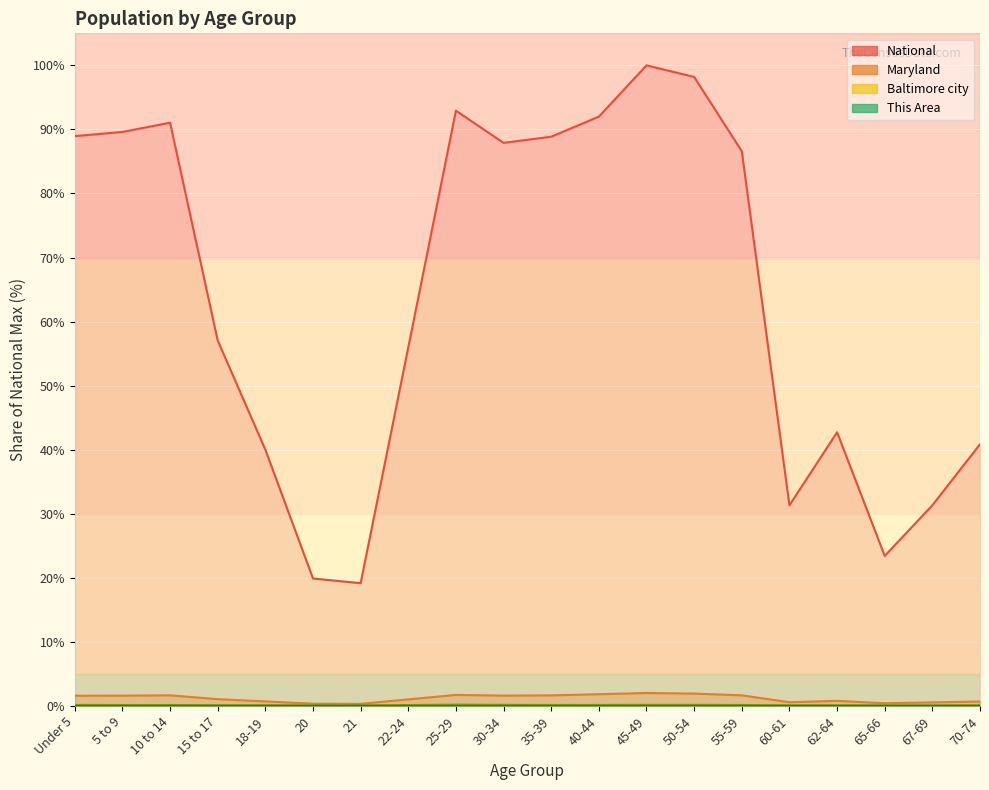

Is it true that Maryland equals 0.3 at 21?

True